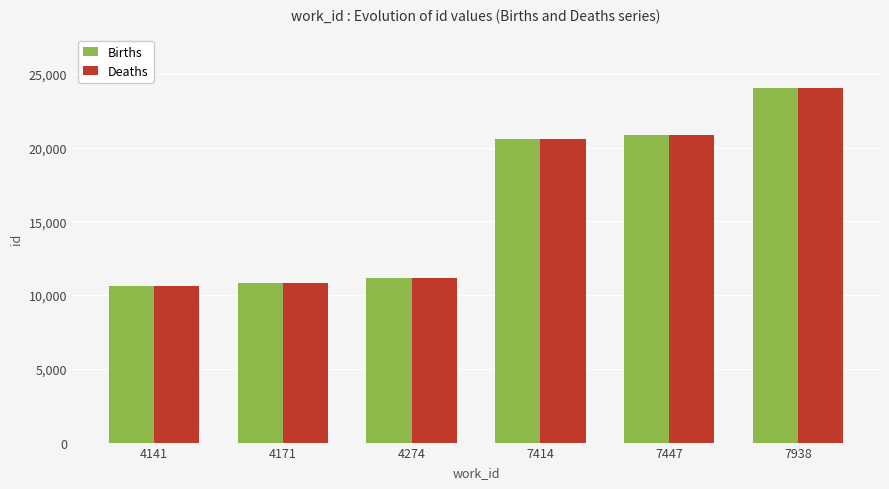

Which category has the highest value in the Deaths series?

7938